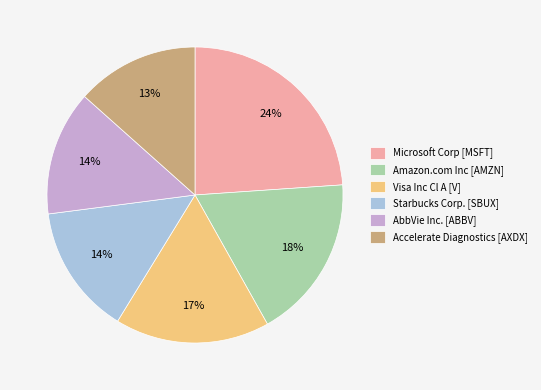

Between Amazon.com Inc [AMZN] and Starbucks Corp. [SBUX], which is larger?

Amazon.com Inc [AMZN]